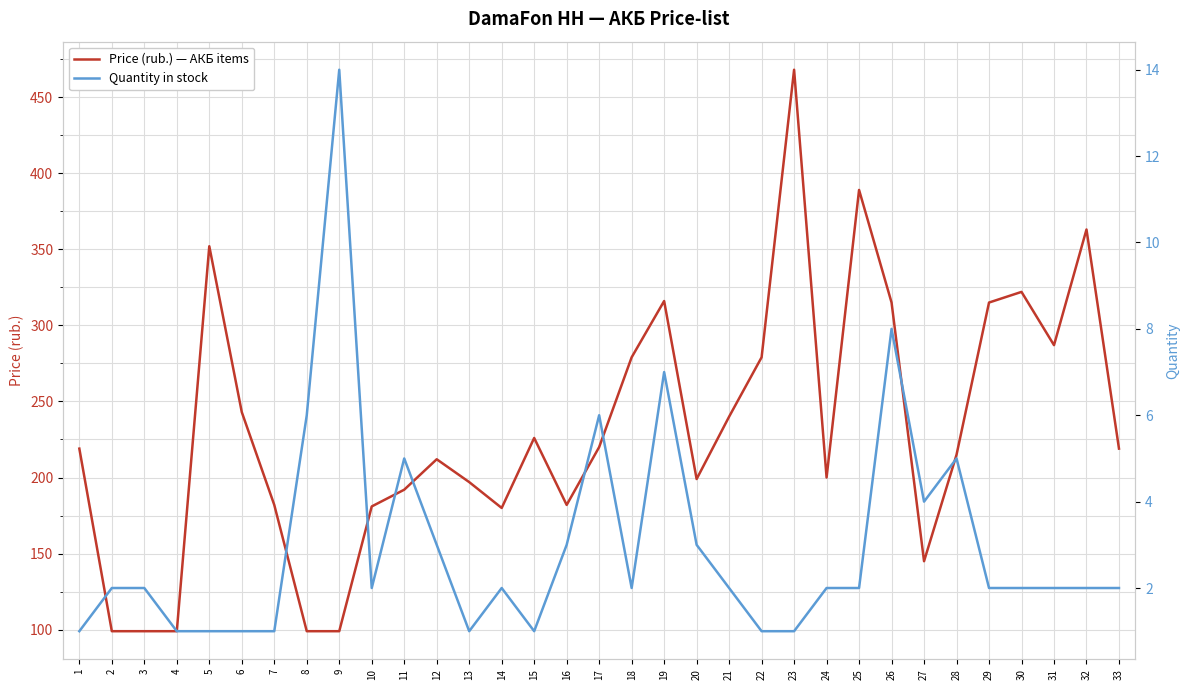

The value of Price (rub.) — АКБ items at 20 is 199. True or false?

True